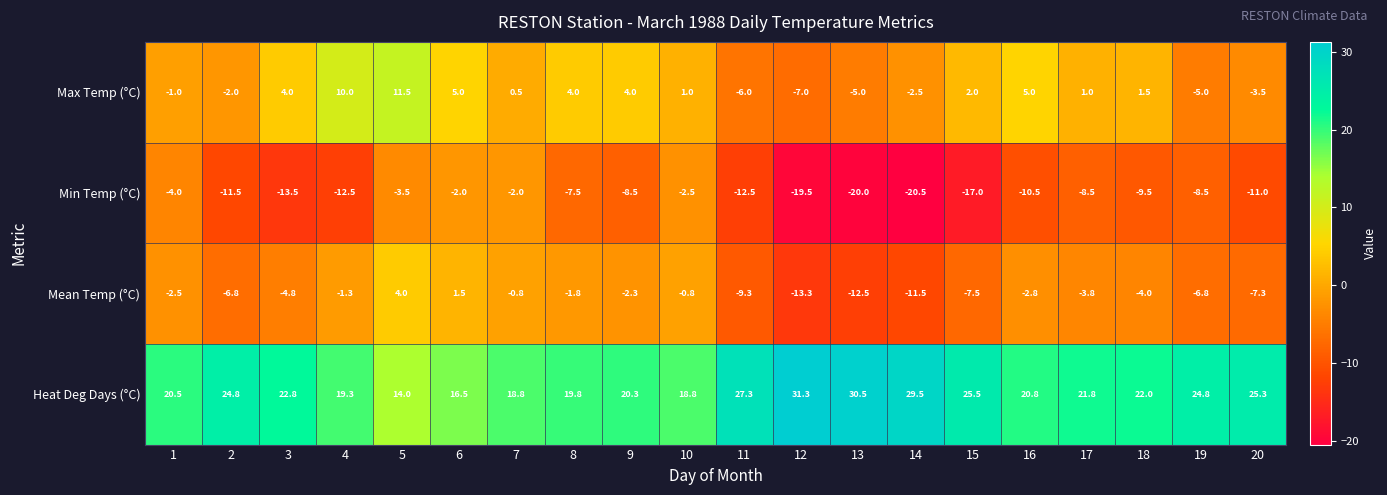

What is the approximate value of Mean Temp (°C) at 11?

-9.3